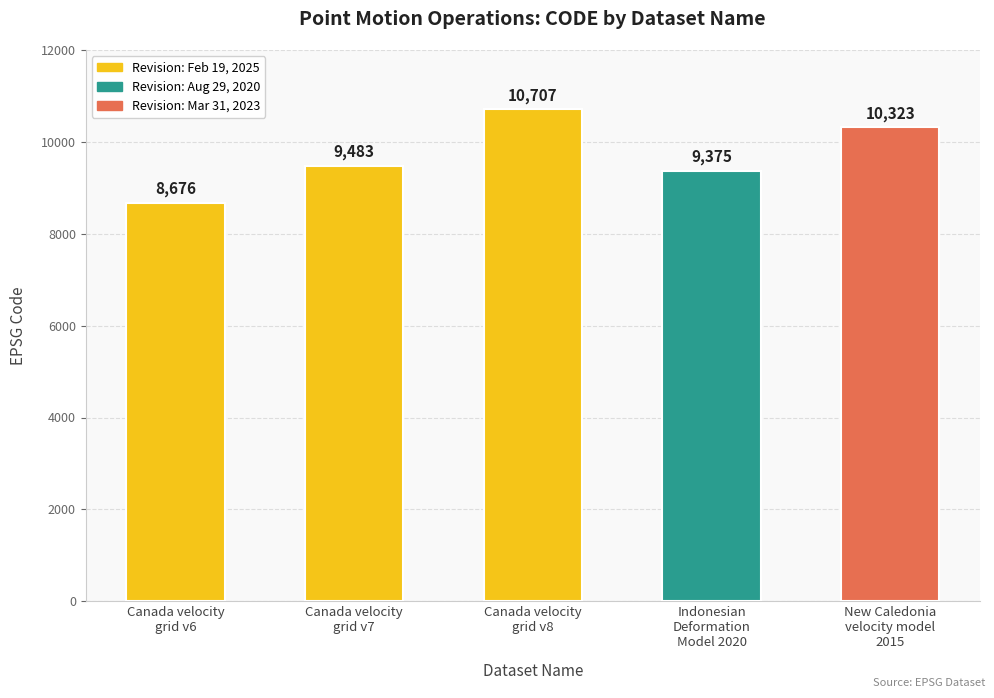

What is the value of the 4th bar from the left?

9375